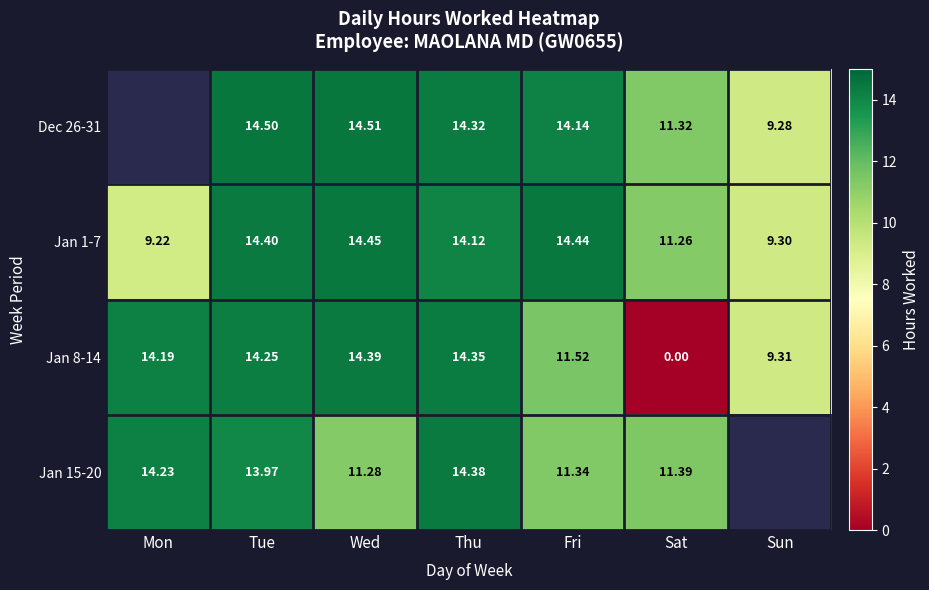

At which label is Jan 8-14 closest to 7?

Sun